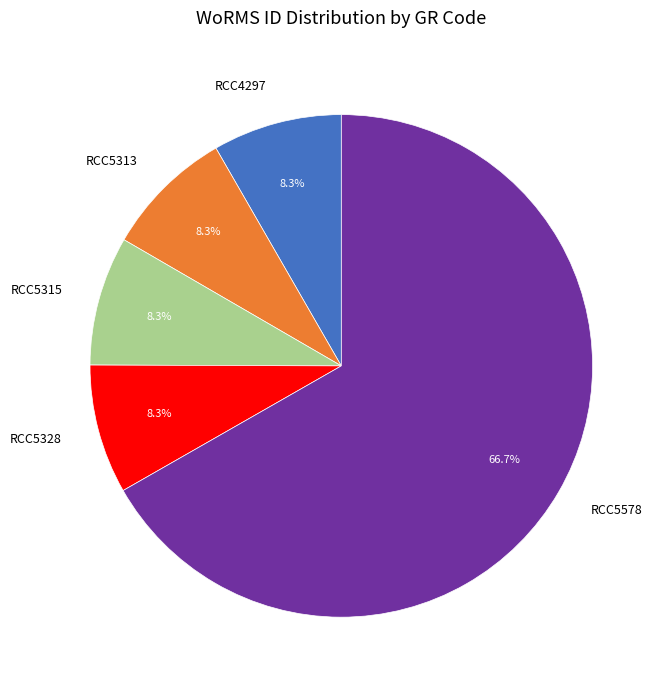

What is the total percentage of RCC4297 and RCC5578?

75.1%